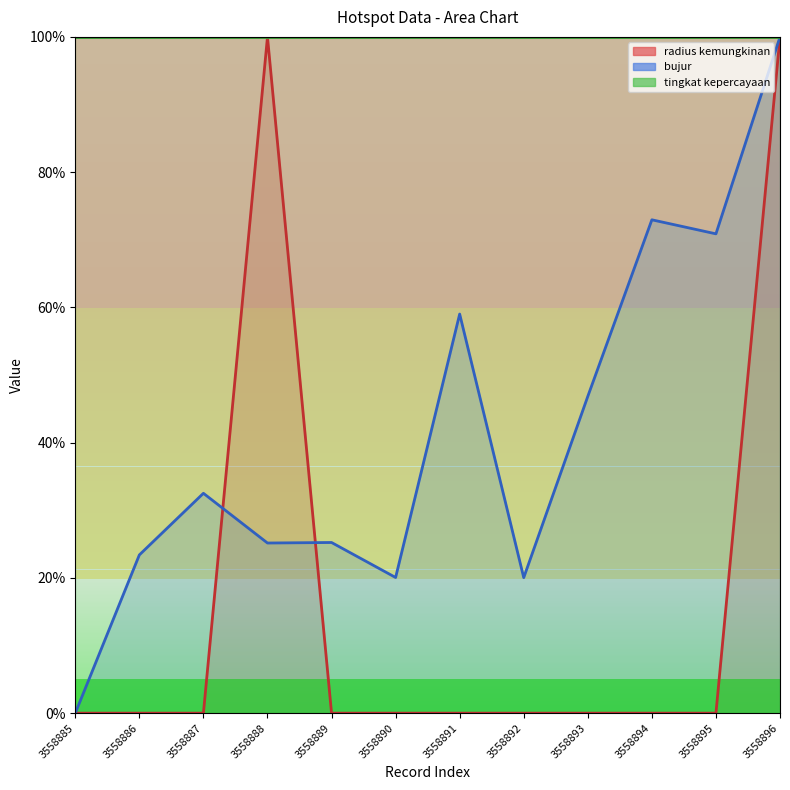

At how many categories does at least one series exceed 12?

11